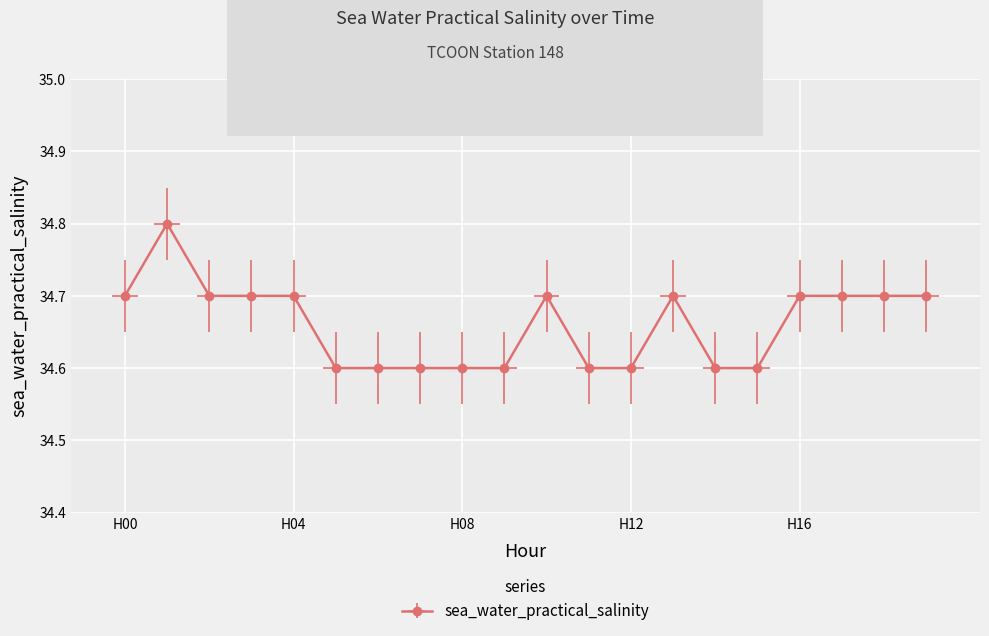

Count the number of data series in this chart.

1